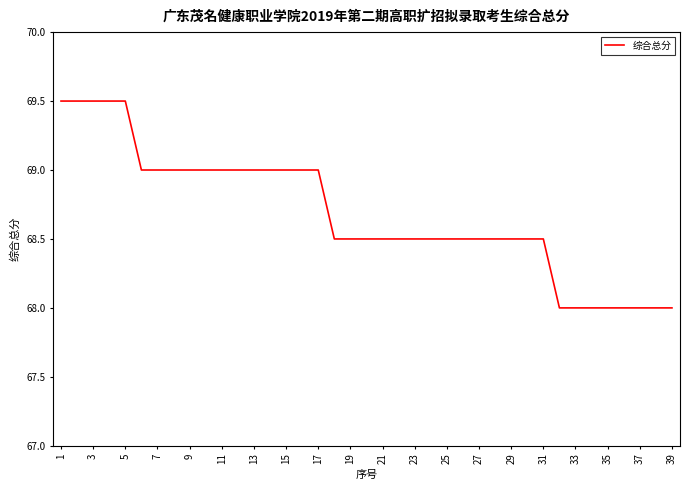

What is the greatest value displayed?

69.5